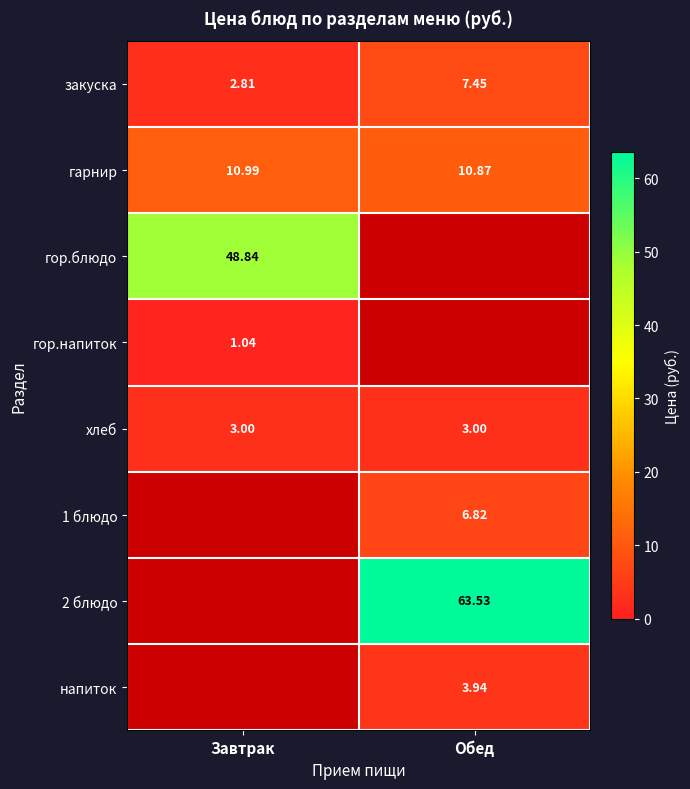

List the labels in order of гарнир value, smallest first.

Обед, Завтрак